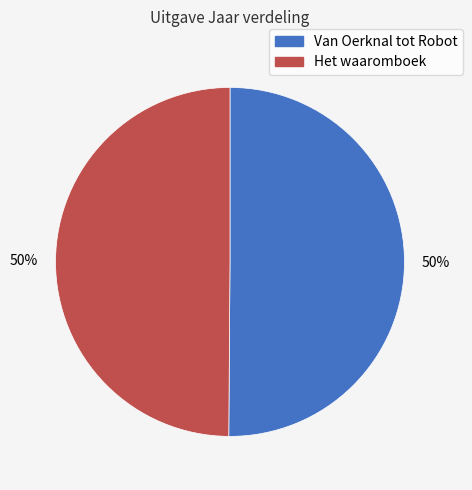

How many slices are in this pie chart?

2